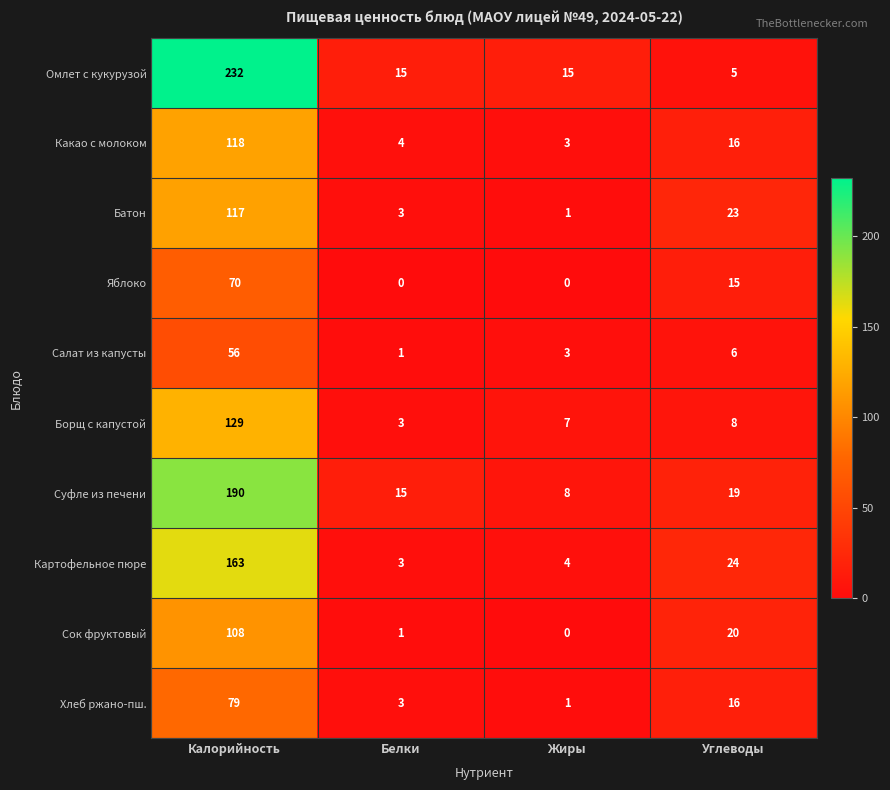

How many data points does each series have?

4